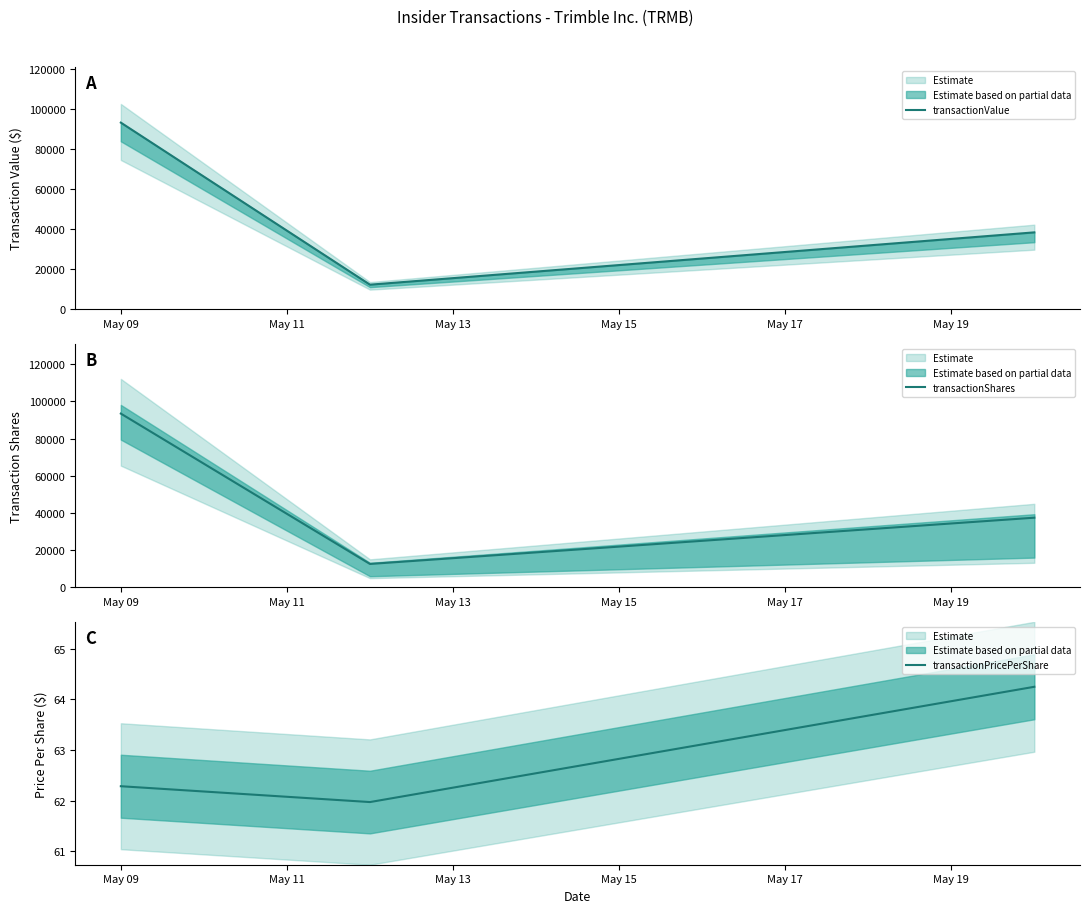

At which label does transactionValue reach its peak?

May 09